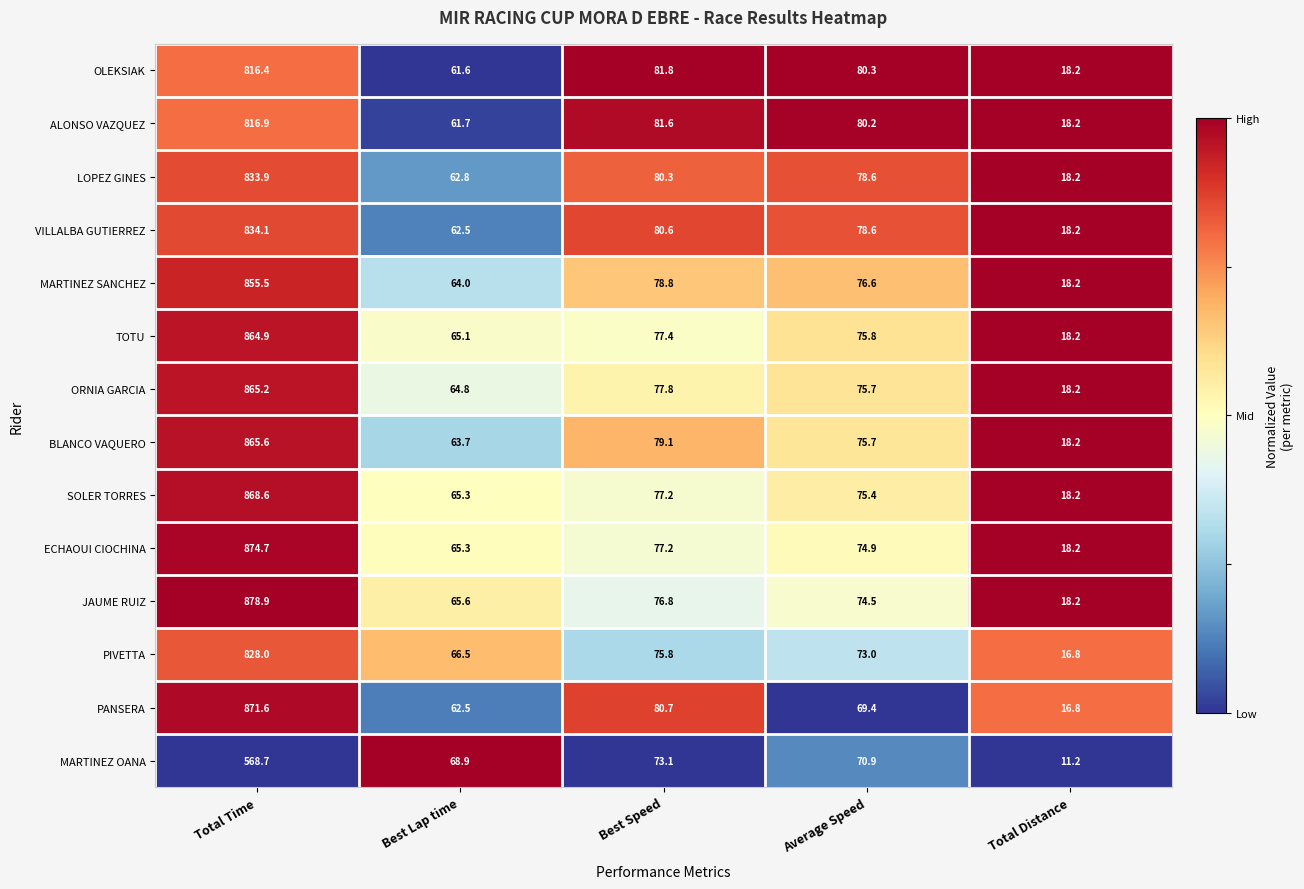

What is the difference between the second highest and minimum values in the TOTU series?

59.2